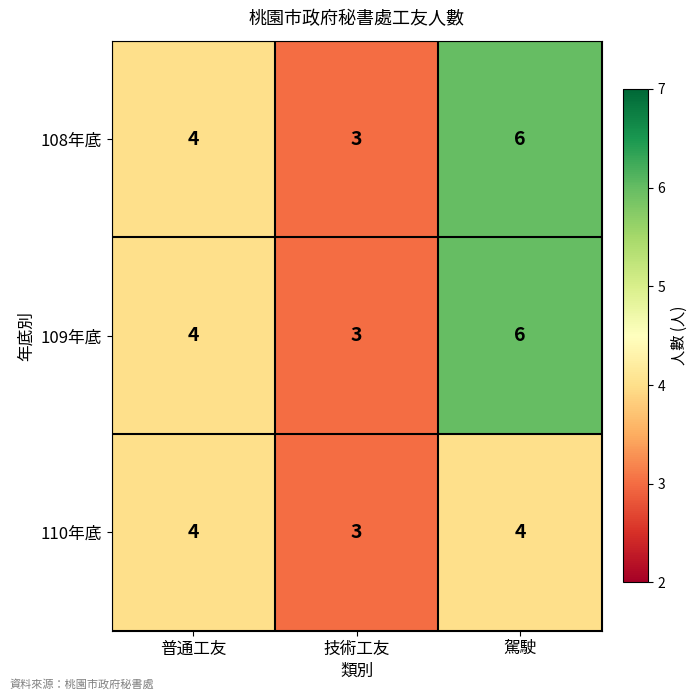

What is the difference between the maximum and minimum values in the 108年底 series?

3